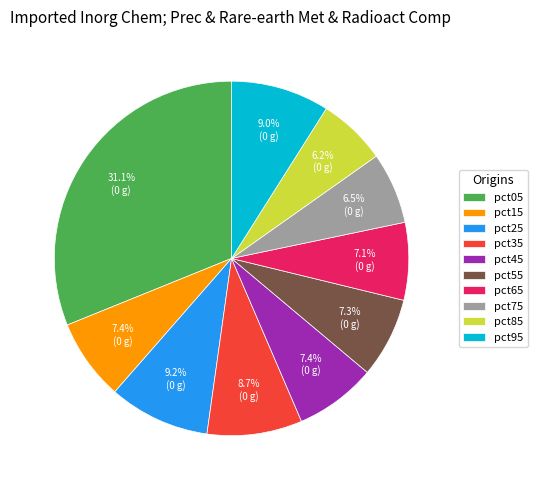

What is the largest slice in the pie chart?

pct05